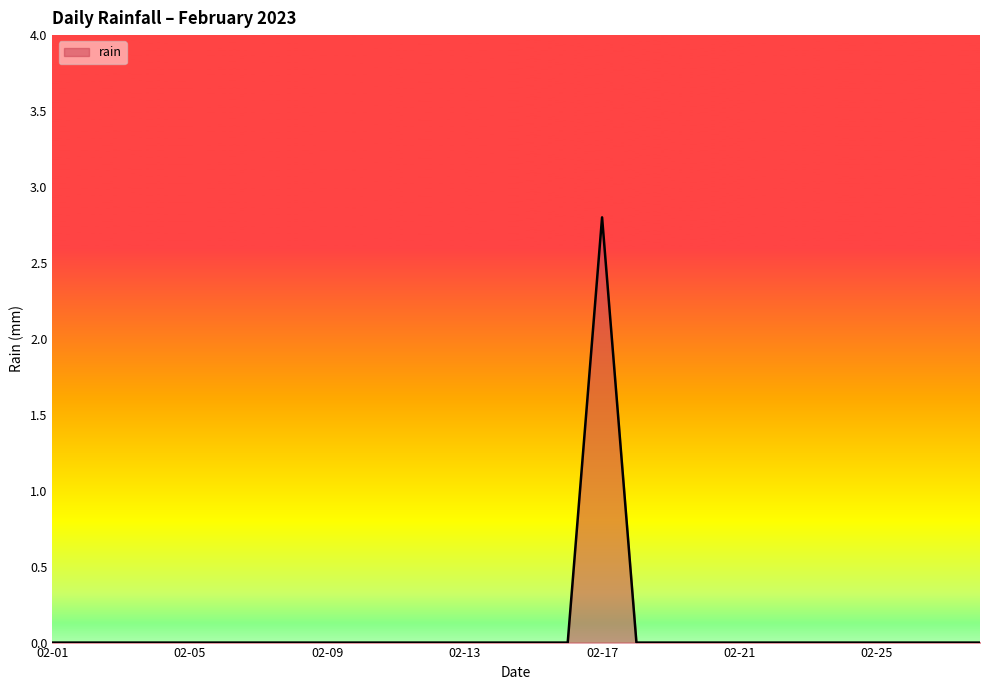

What is the difference between the maximum and minimum values?

2.8